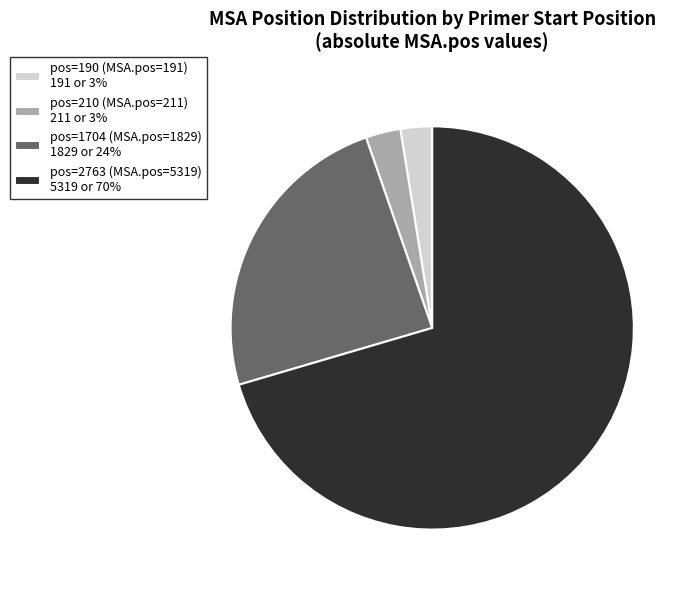

True or false: pos=2763 (MSA.pos=5319) accounts for 85% of the total.

False